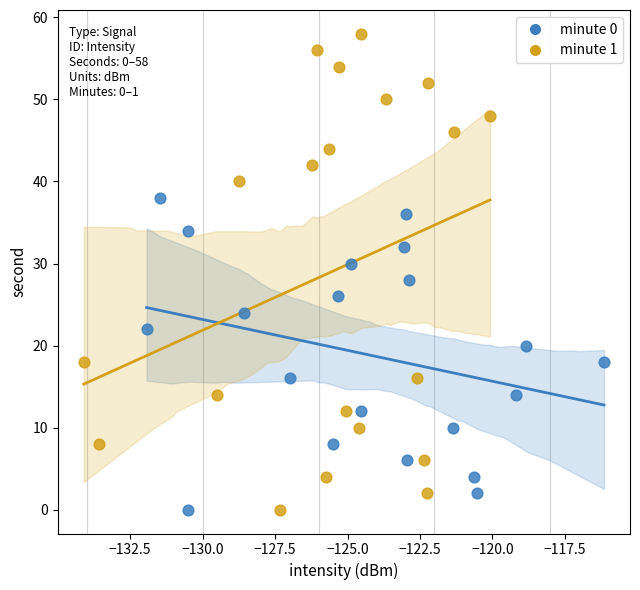

Which series contains the highest Y value?

minute 1